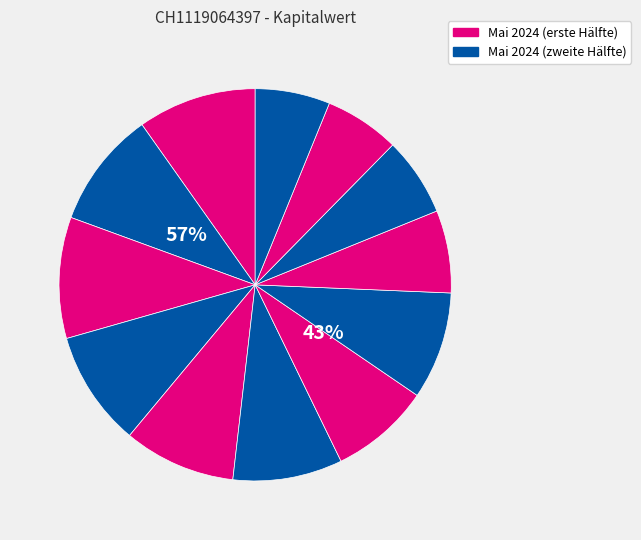

What percentage is the 2024-05-10 slice, to the nearest percent?

9%